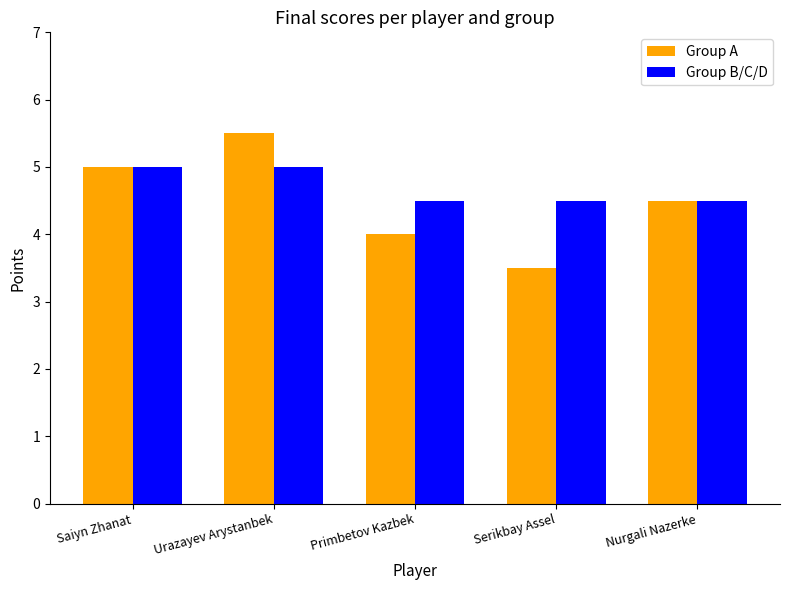

What is the total value across all series at Urazayev Arystanbek?

10.5